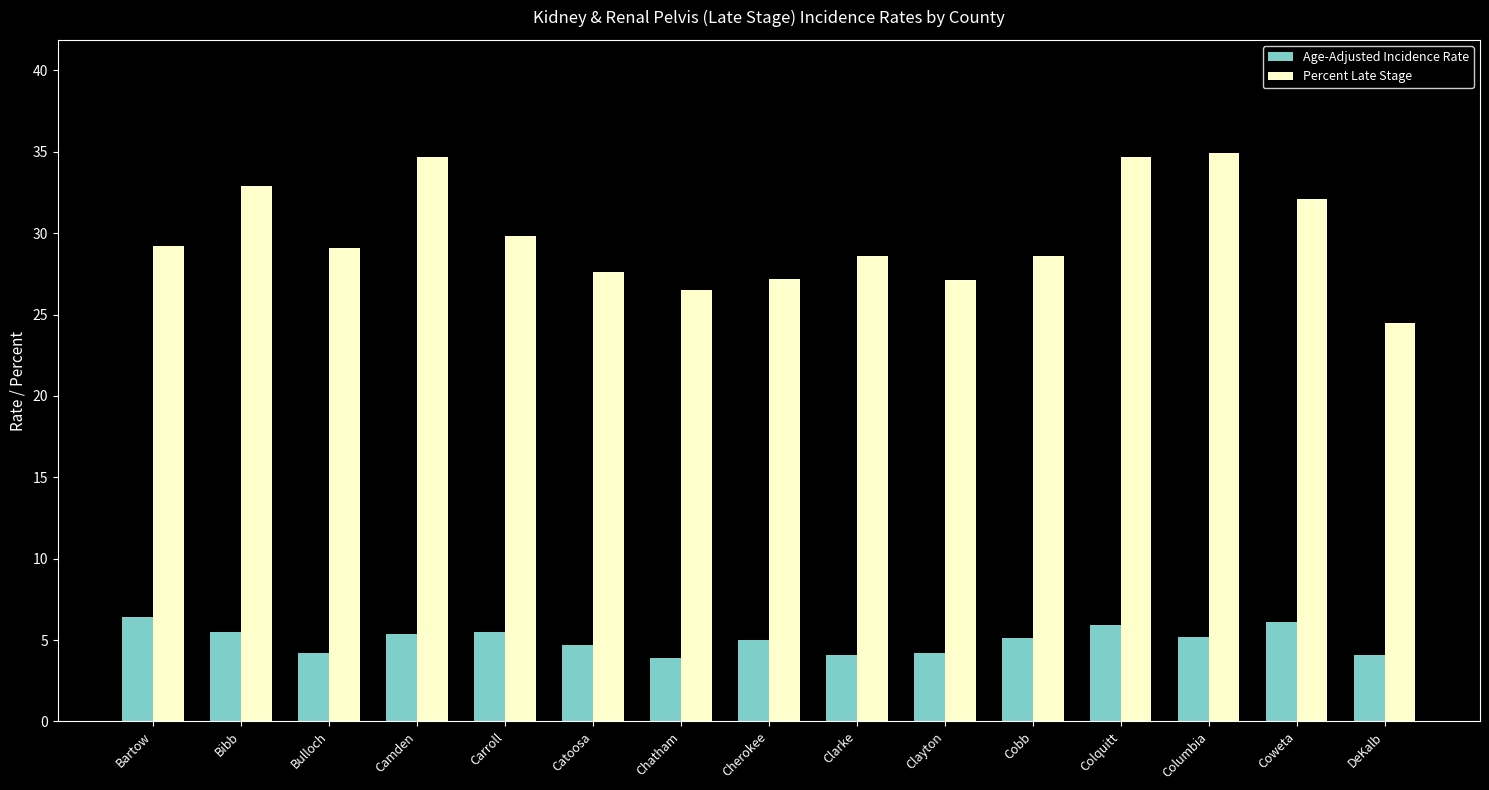

What is the maximum value shown in the chart?

34.9